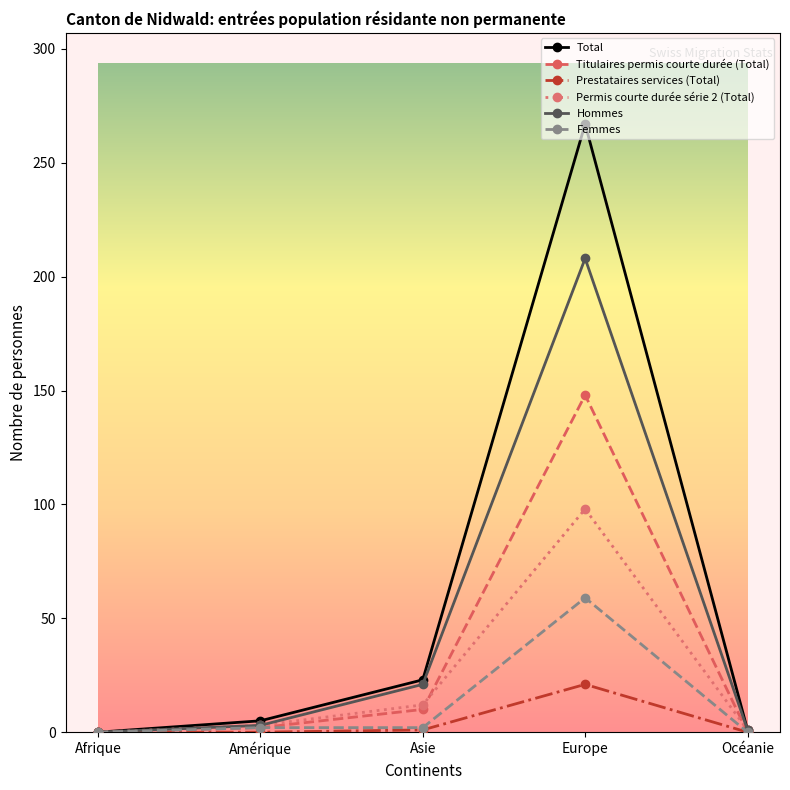

Which series has the largest range (max minus min)?

Total